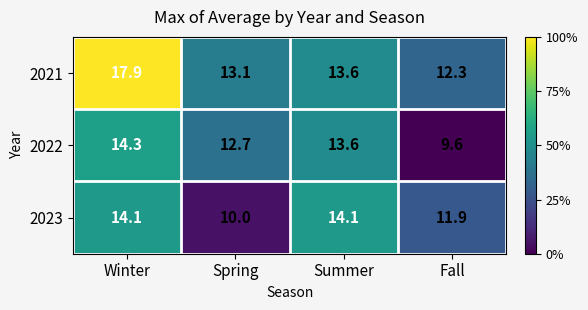

What is the sum of the 2021 values at Summer and Winter?

31.5